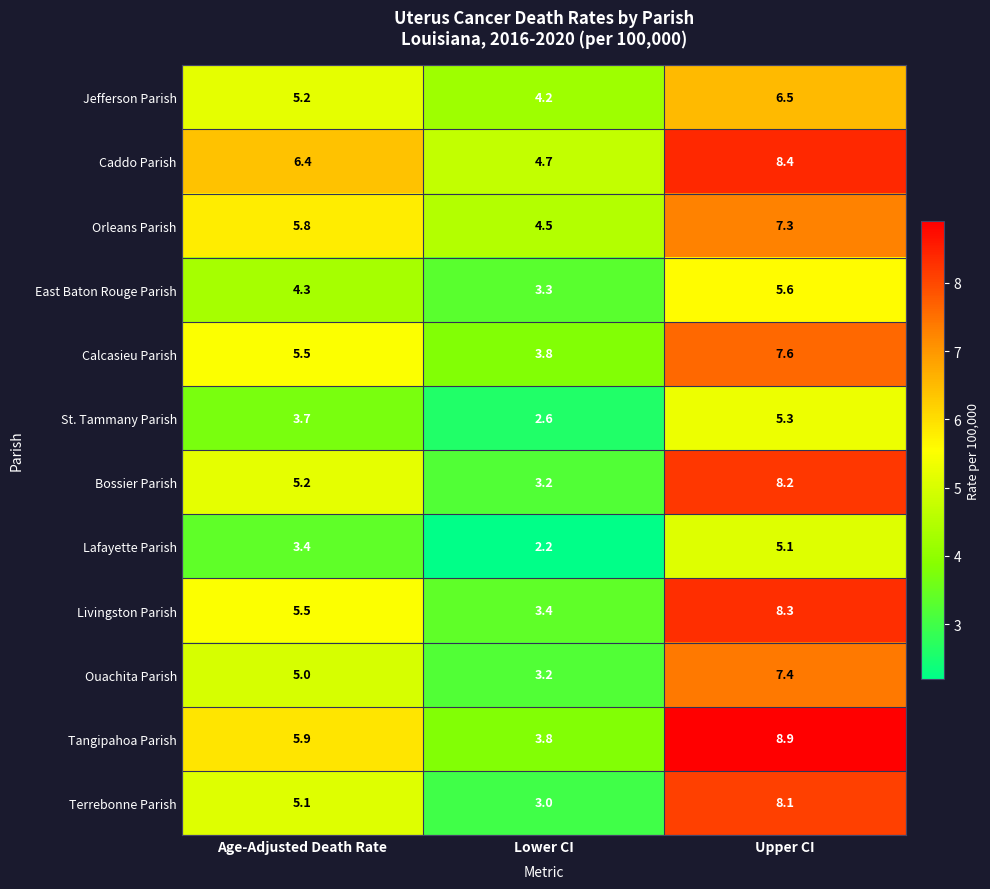

Which category has the highest value across all series?

Upper CI